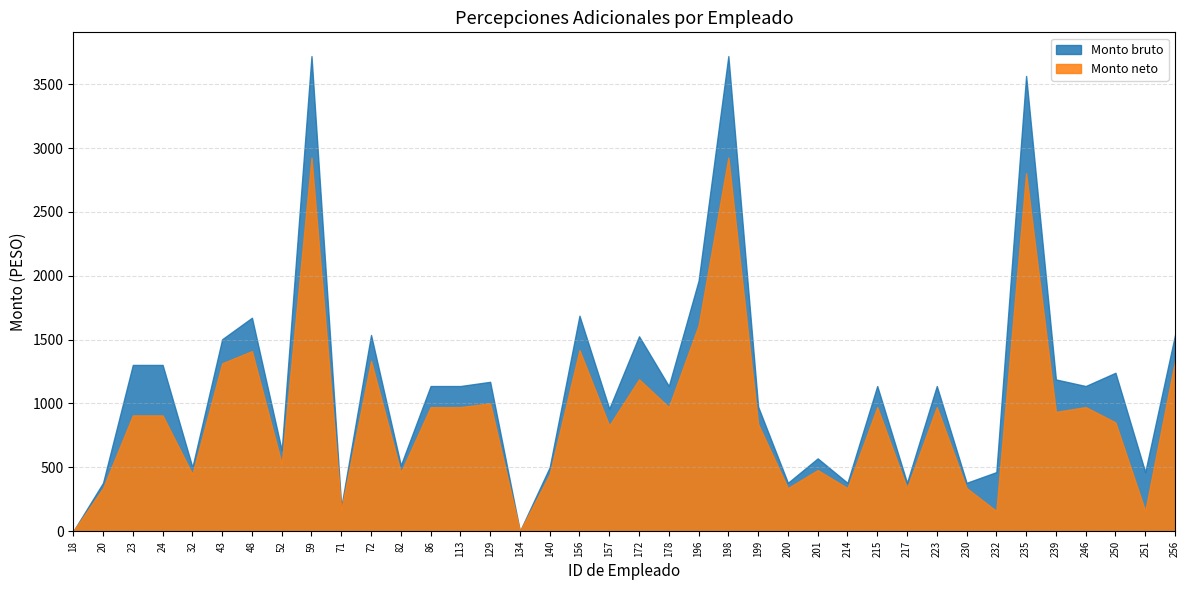

Which series has the widest spread of values?

Monto bruto